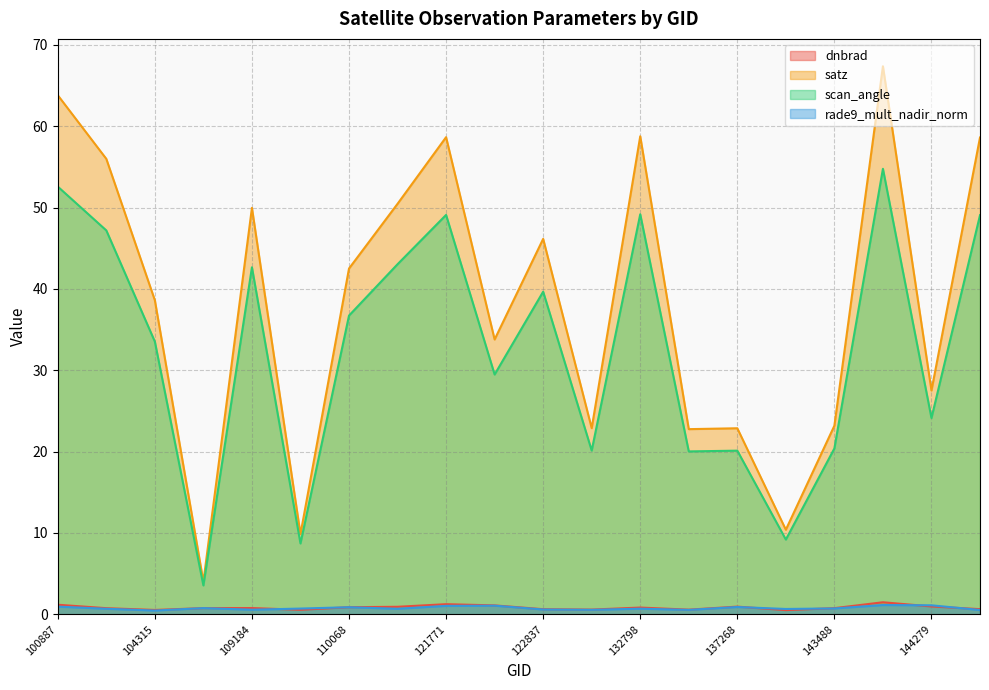

True or false: scan_angle and dnbrad intersect in this chart.

False